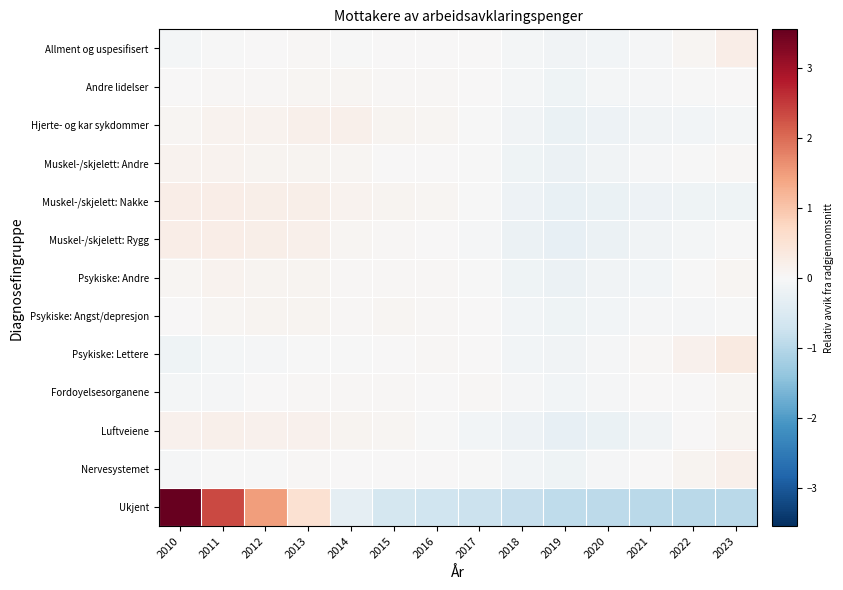

Between 2016 and 2017, which is larger?

2016